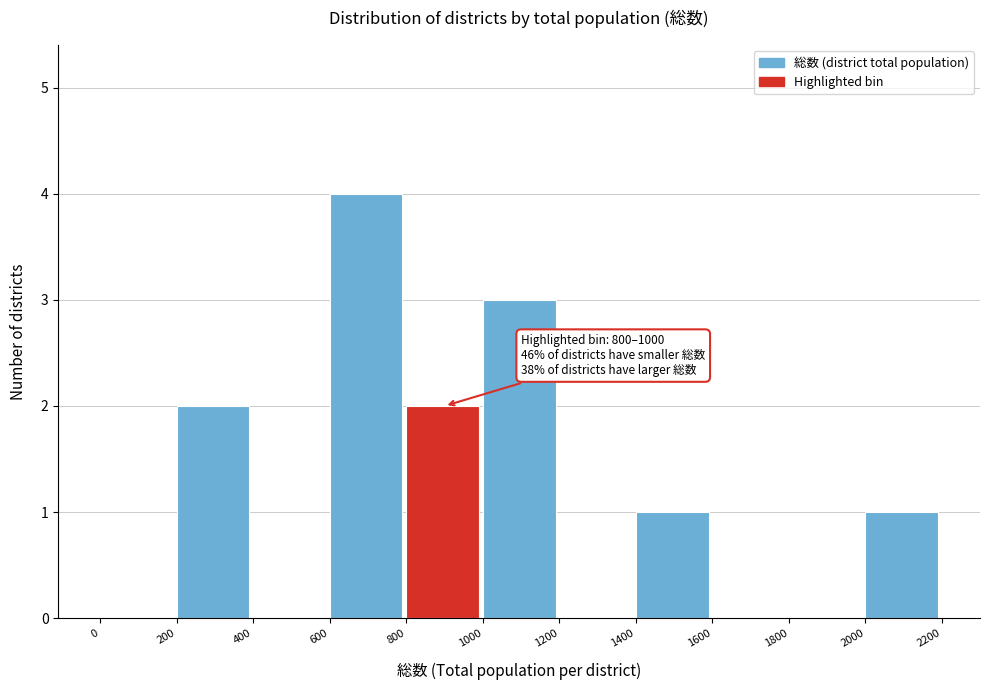

Over which range of the x-axis is the bar tallest?

600 to 800